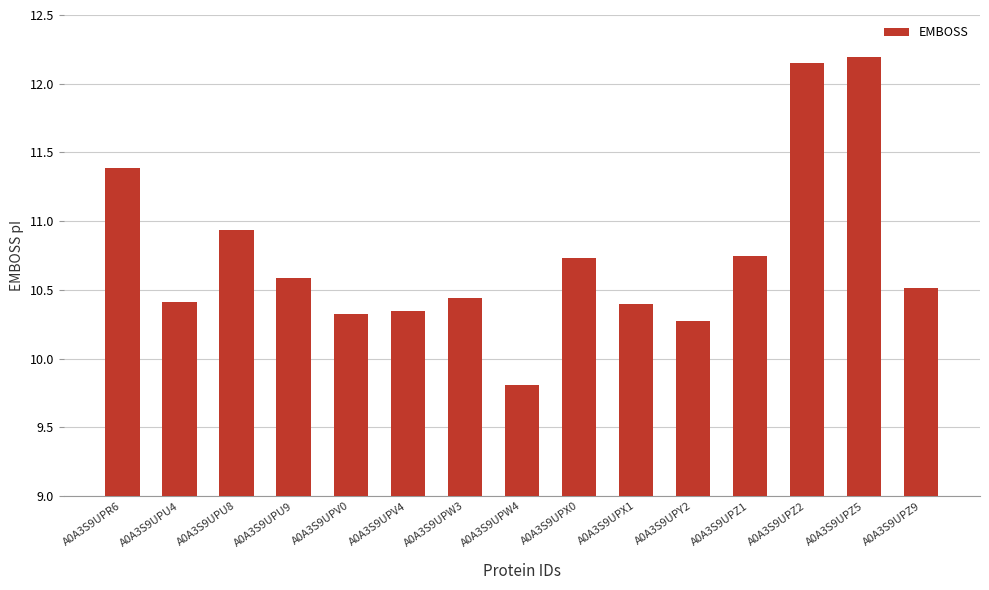

Read the value at A0A3S9UPZ5.

12.2